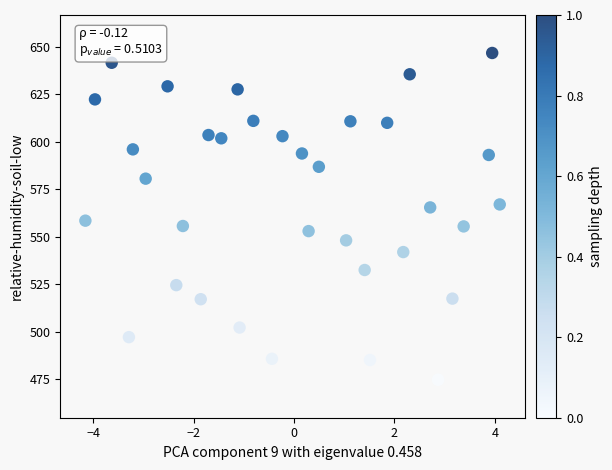

What is the range of X values (max minus min)?

8.3